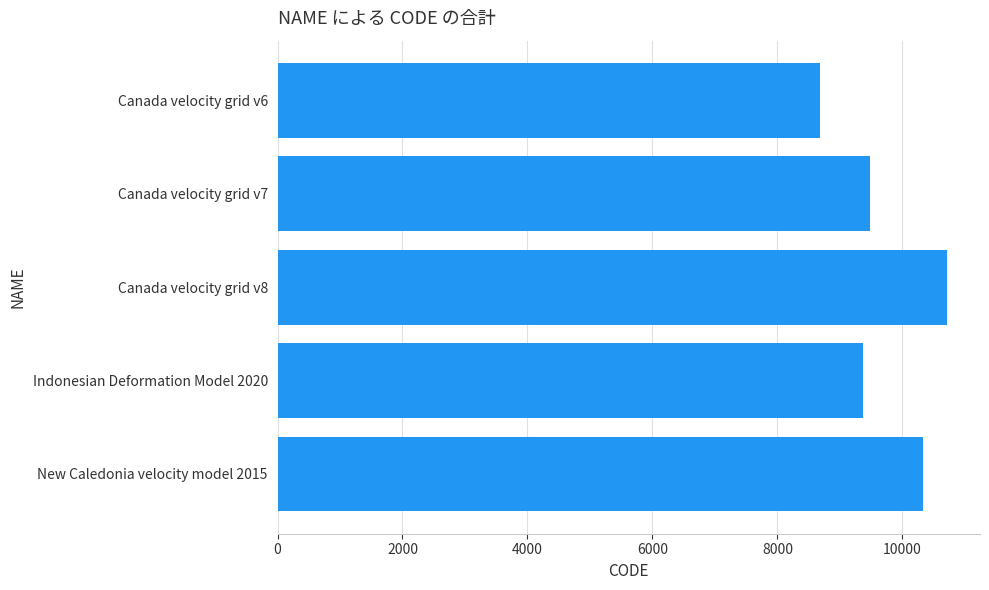

What is the difference between the maximum and minimum values?

2031